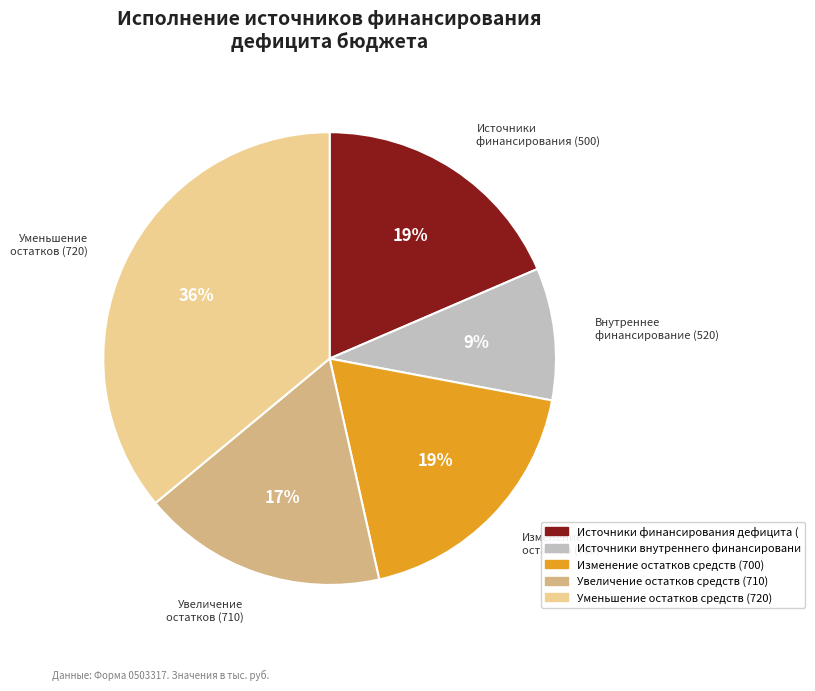

To the nearest percent, what is the difference between the largest and smallest slice percentages?

27%